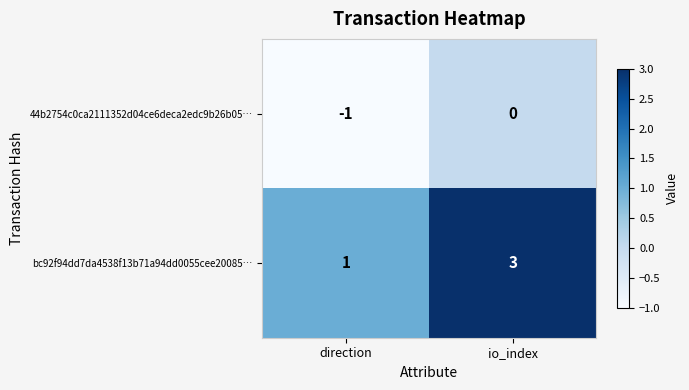

Reading left to right, extract all data points from this chart.

44b2754c0ca2111352d04ce6deca2edc9b26b05…: -1	0
bc92f94dd7da4538f13b71a94dd0055cee20085…: 1	3